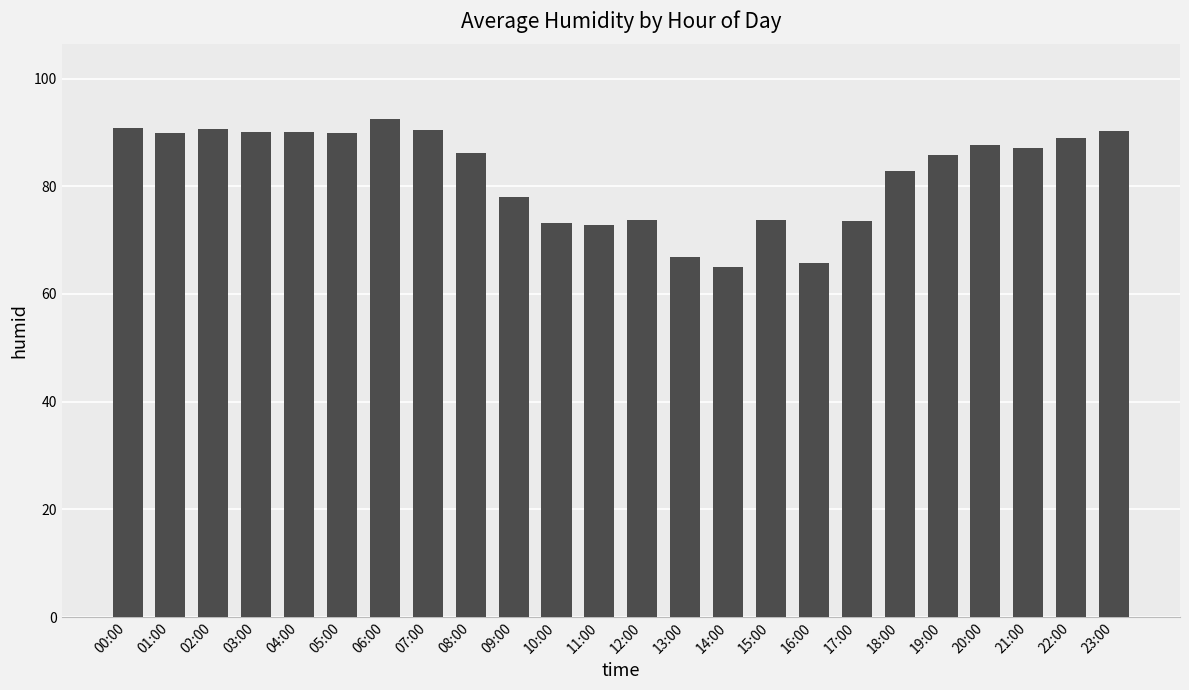

The chart shows a value of 66.8 at 13:00. True or false?

True